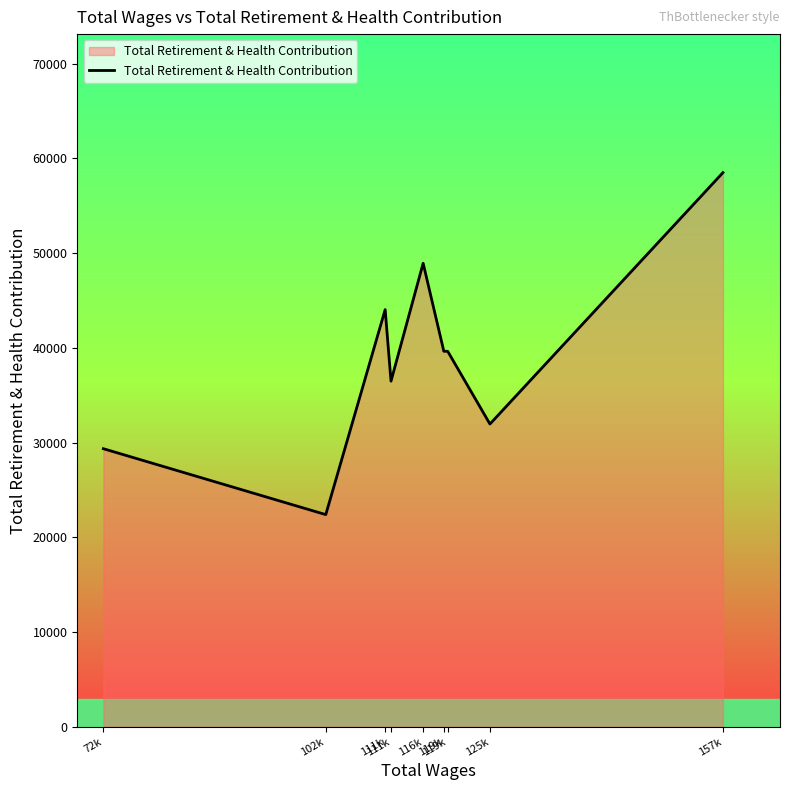

What is the difference between the values at 102k and 157k?

36104